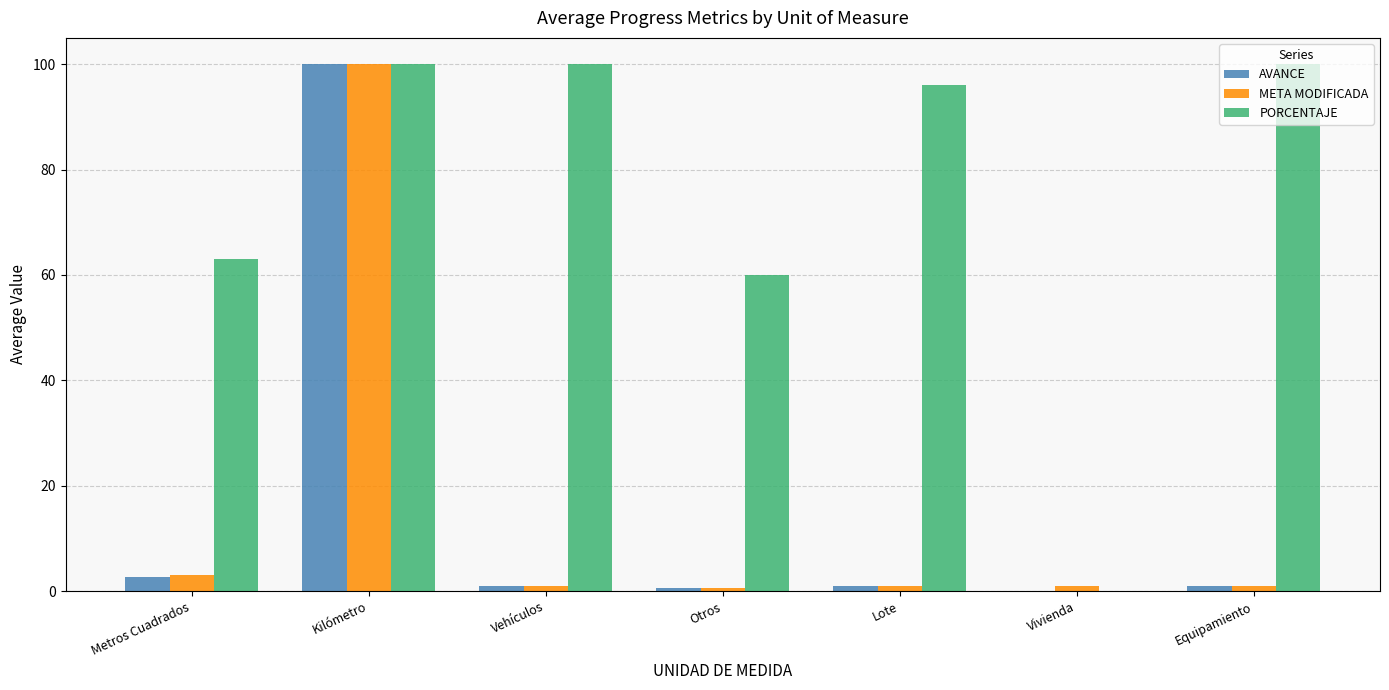

At which category is the sum across all series the highest?

Kilómetro